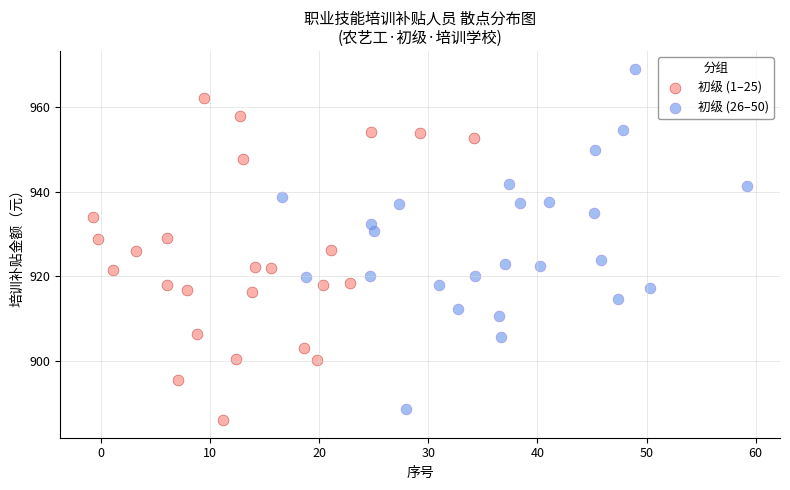

Which series contains the lowest Y value?

初级 (1–25)